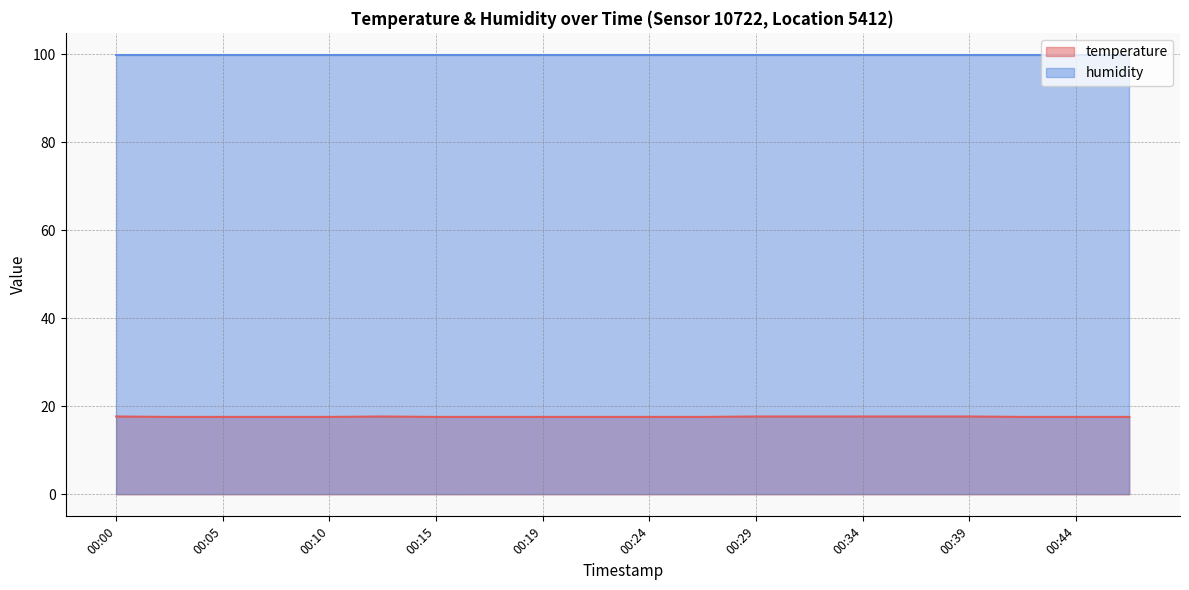

What is the greatest value displayed?

99.9